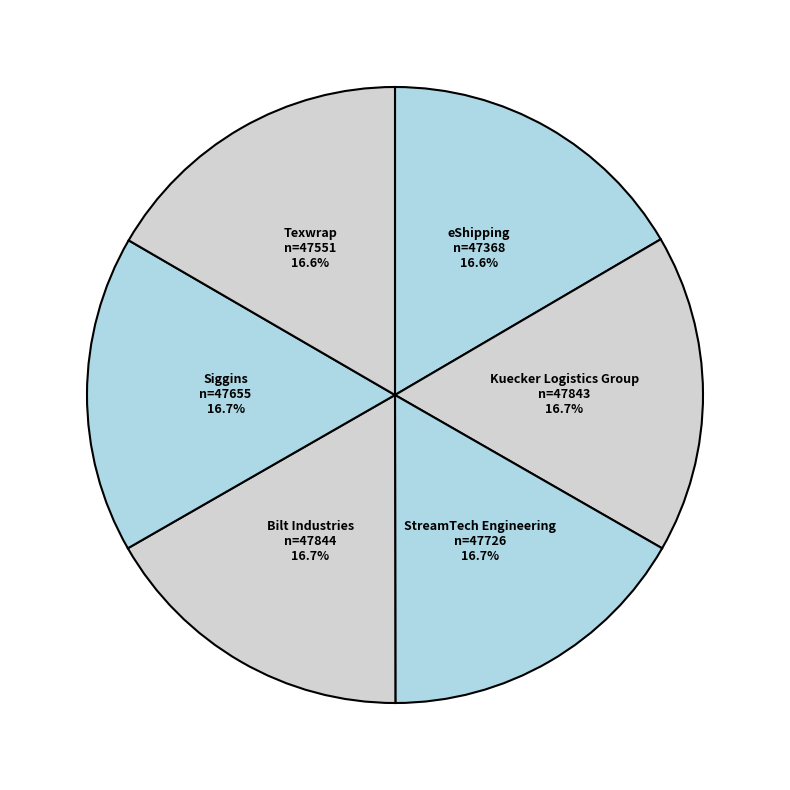

Approximately how many times larger is the value at StreamTech Engineering compared to Texwrap?

1.0